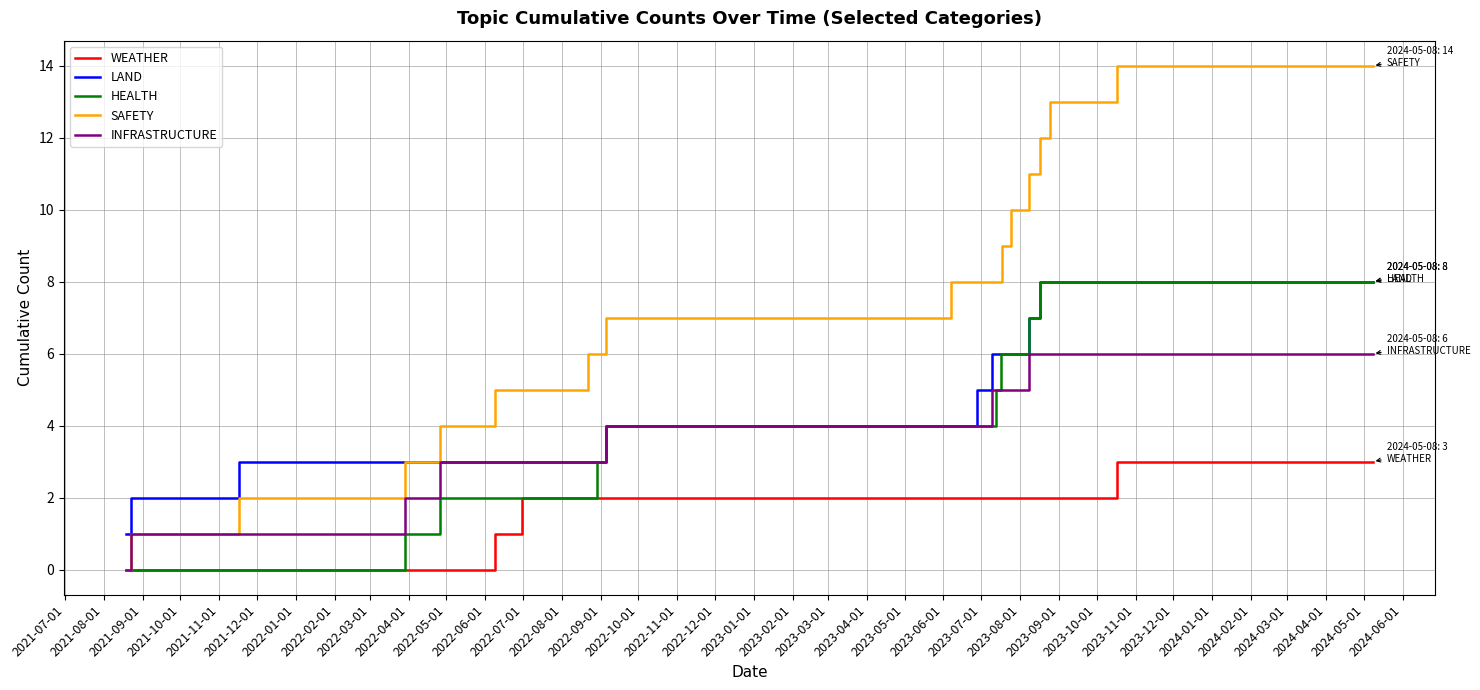

Which series has the largest total across all categories?

SAFETY